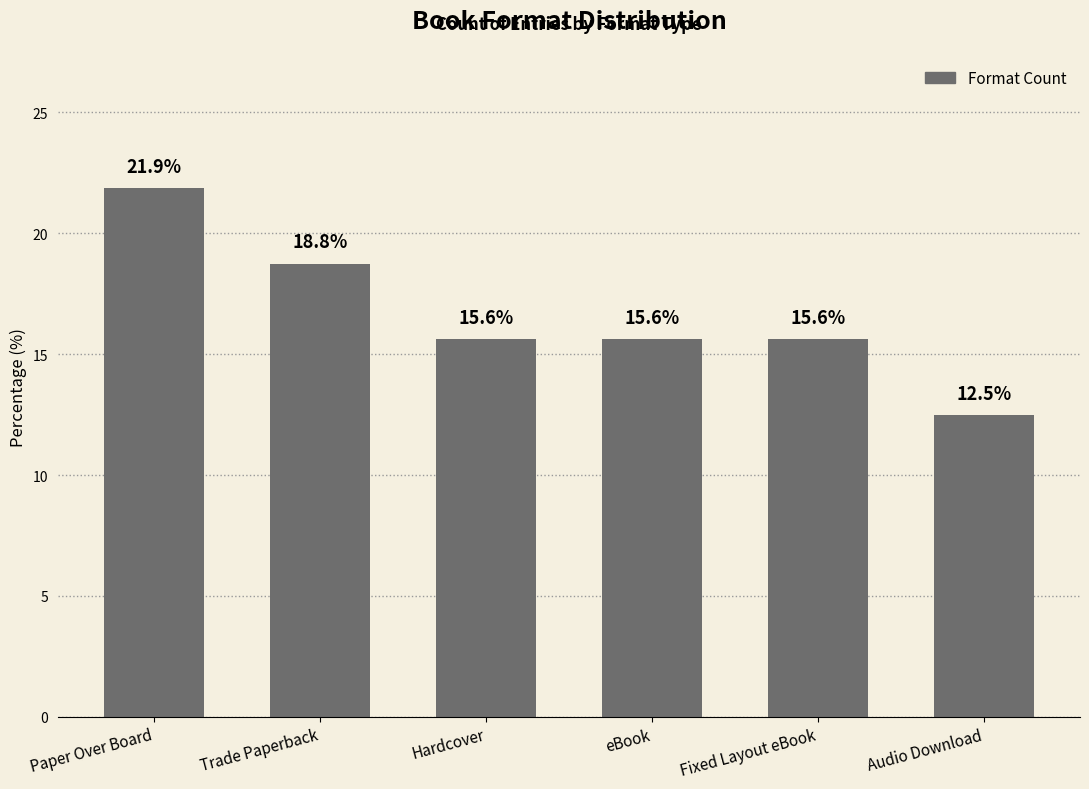

At which category does the chart reach its peak across all series?

Paper Over Board